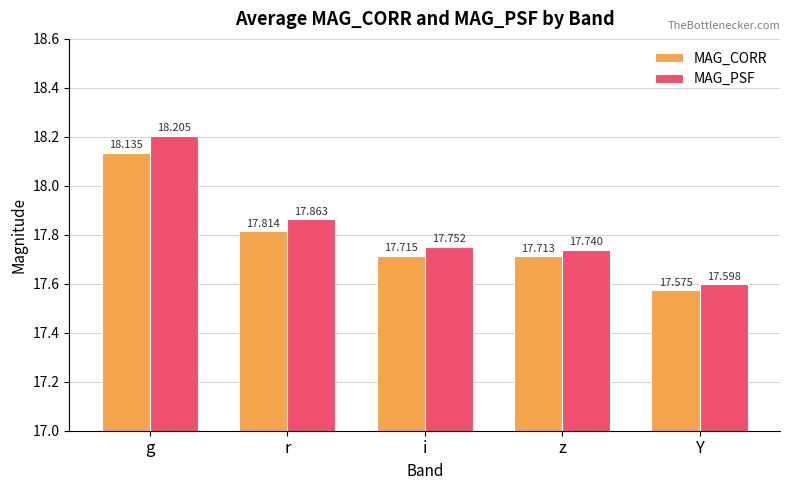

What is the value of the MAG_CORR bar at the 5th from the left?

17.6